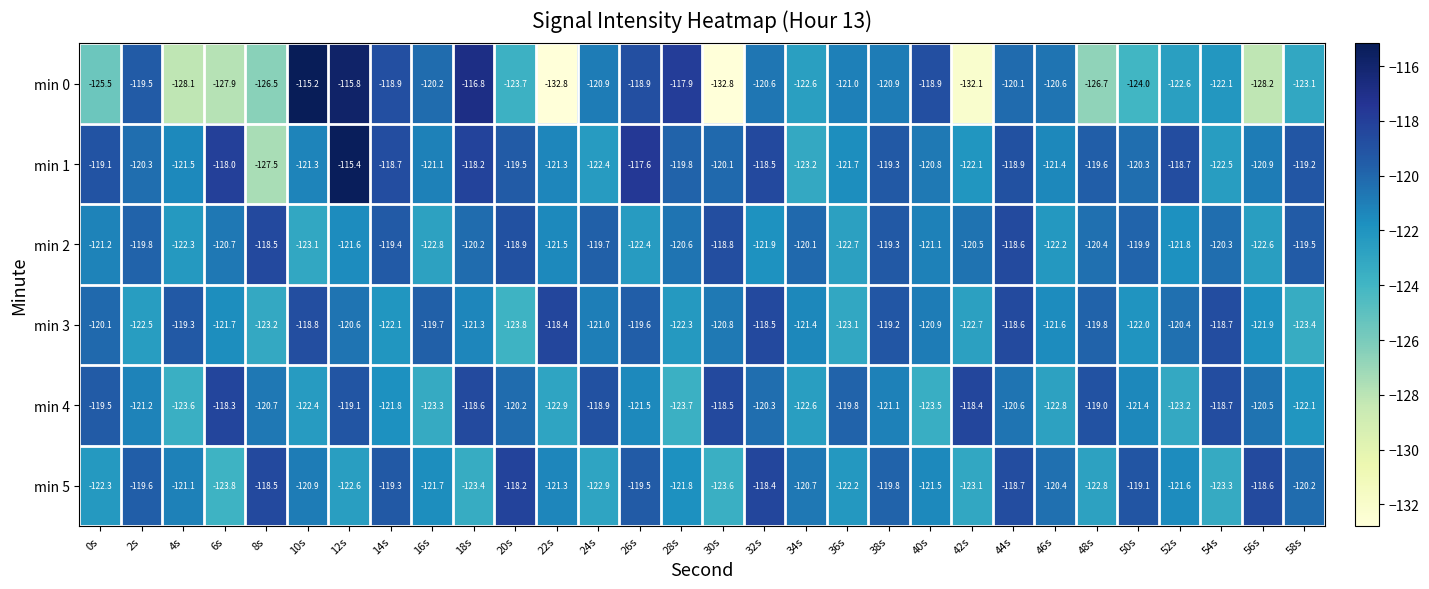

At how many categories does at least one series exceed -117?

3